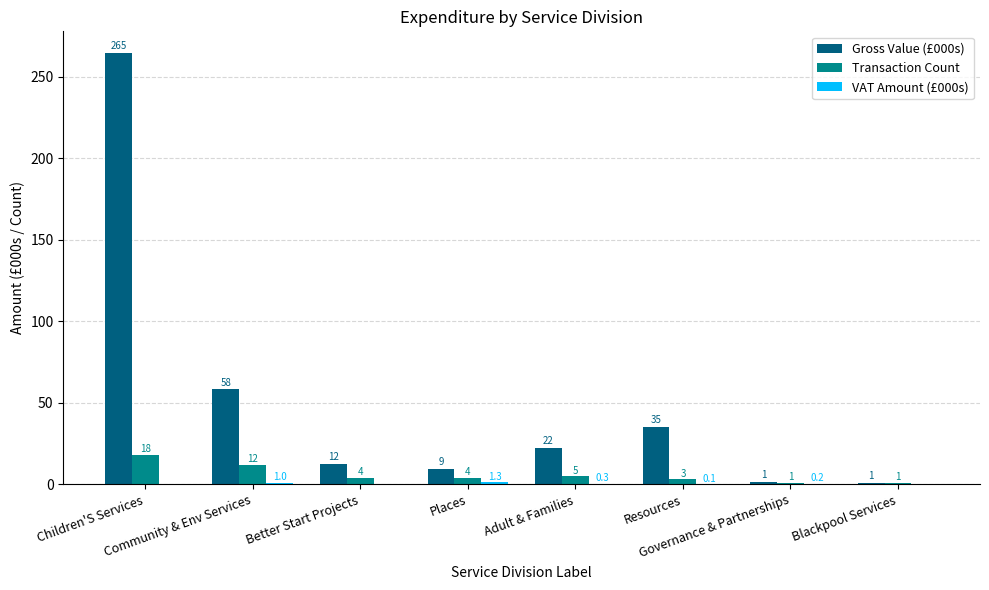

Which series has the largest total across all categories?

Gross Value (£000s)